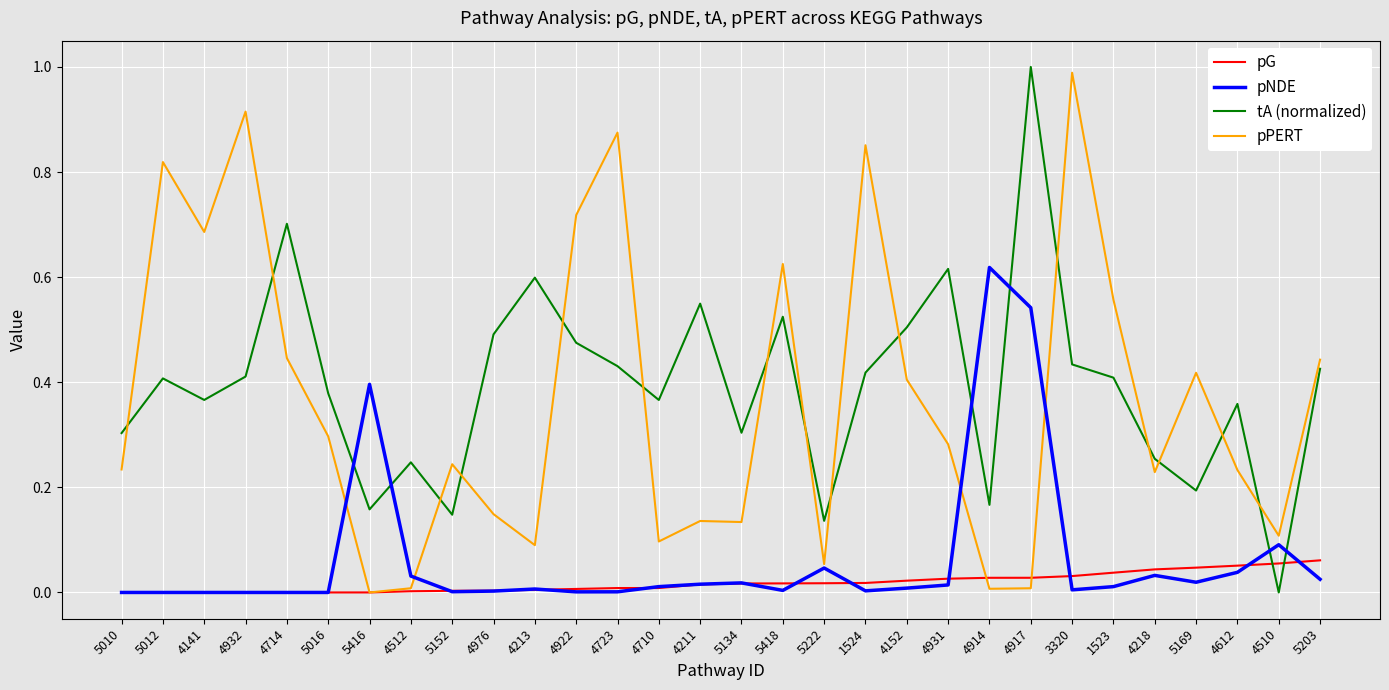

What position from the left is 4710?

14